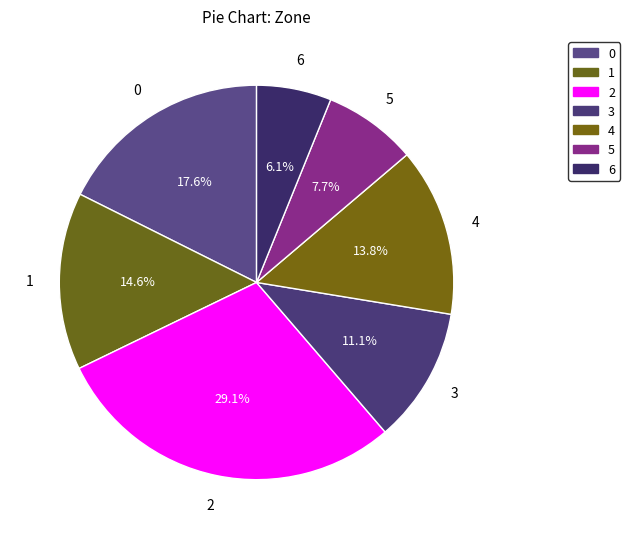

To the nearest percent, what percentage of the pie is 2?

29%